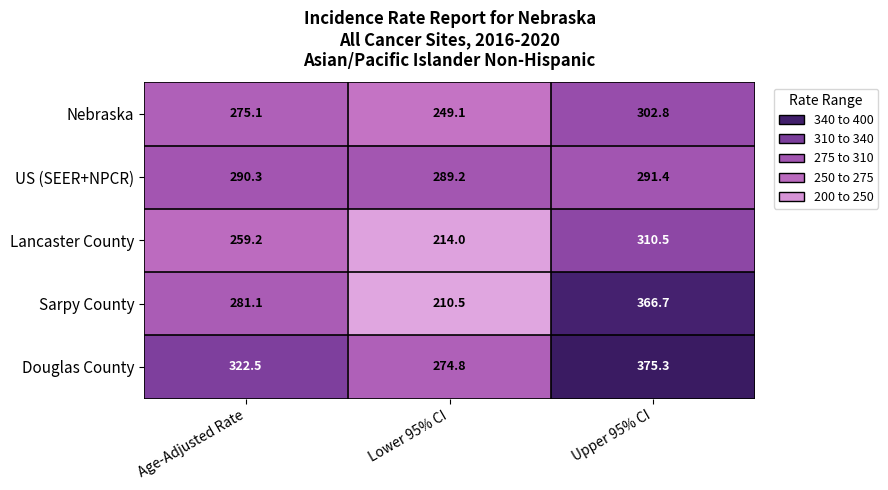

How many distinct data groups are displayed?

5